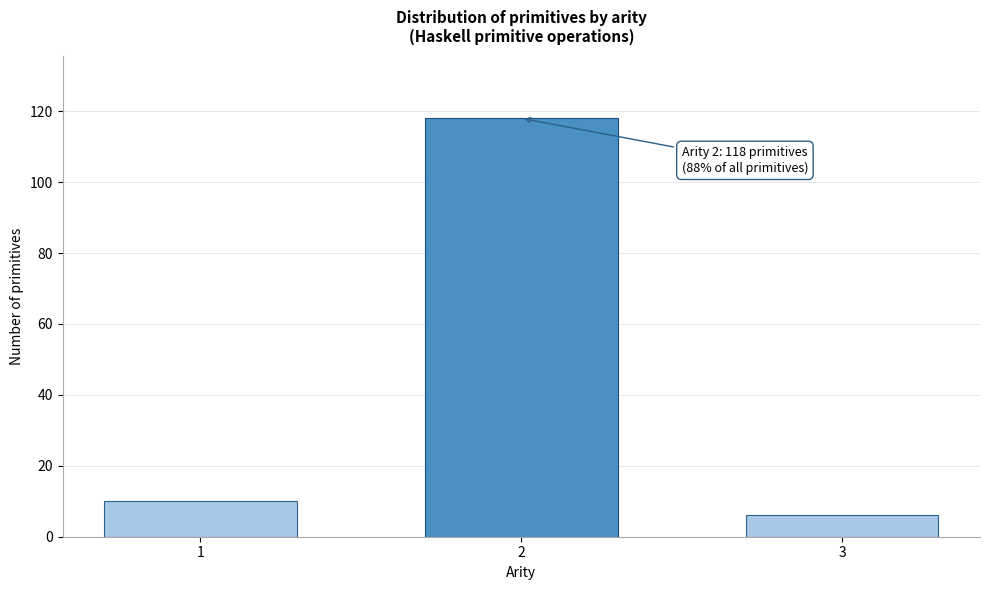

Reading left to right, extract all data points from this chart.

10	118	6